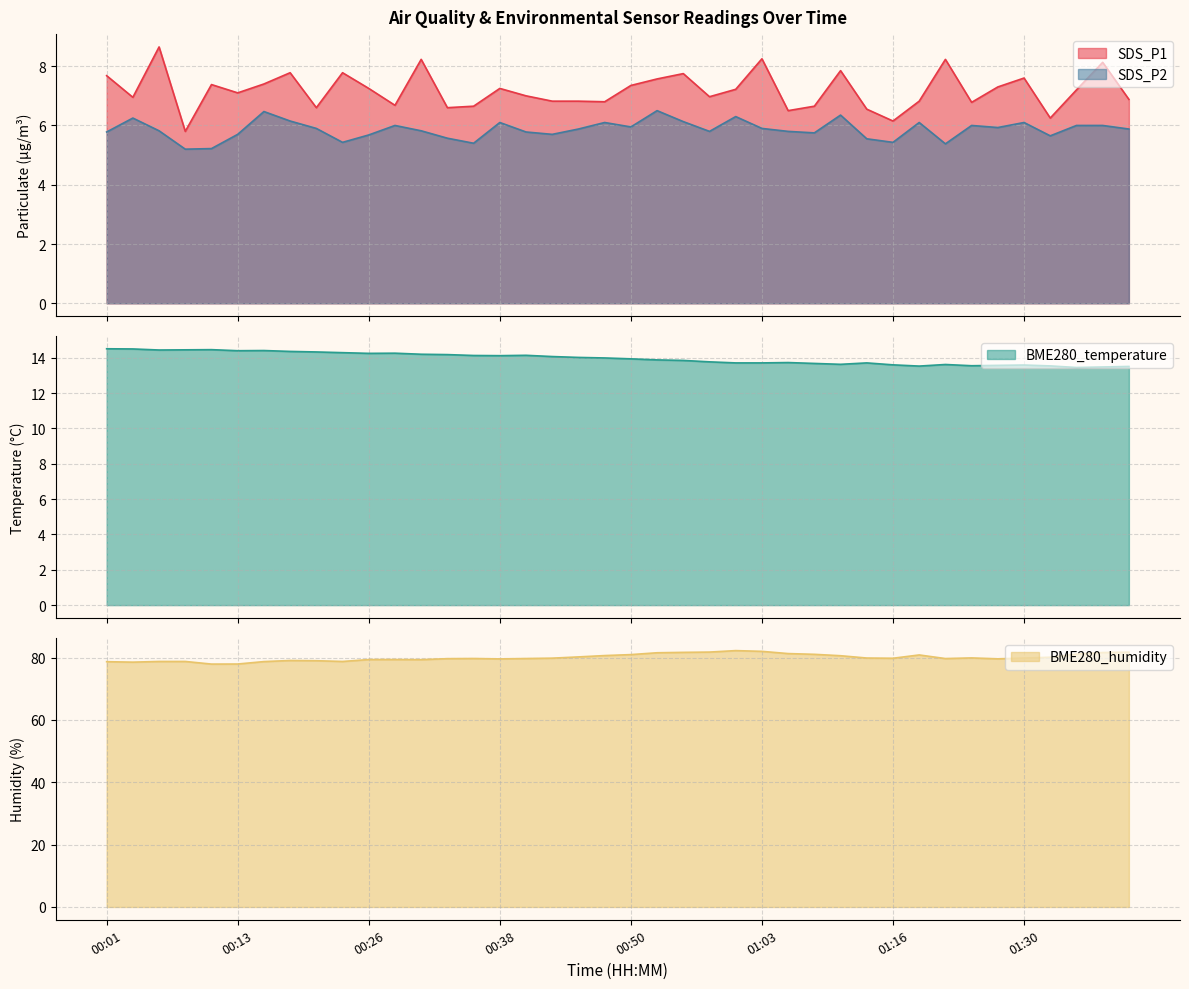

Is the value of BME280_temperature at 01:35 greater than the value of SDS_P2 at 00:50?

Yes